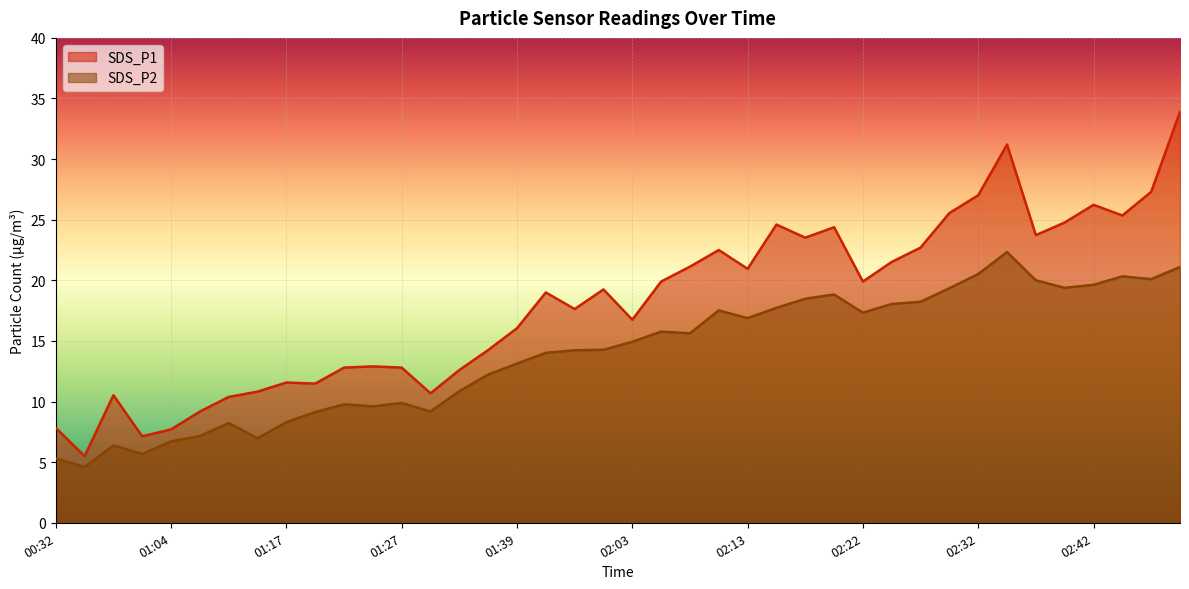

Rank the series at 02:13 from highest to lowest value.

SDS_P1, SDS_P2